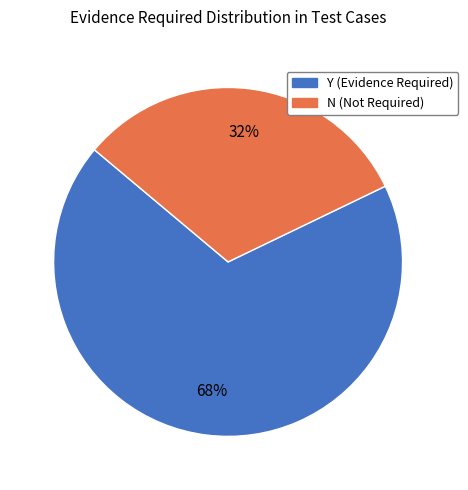

To the nearest percent, what portion does N represent?

32%